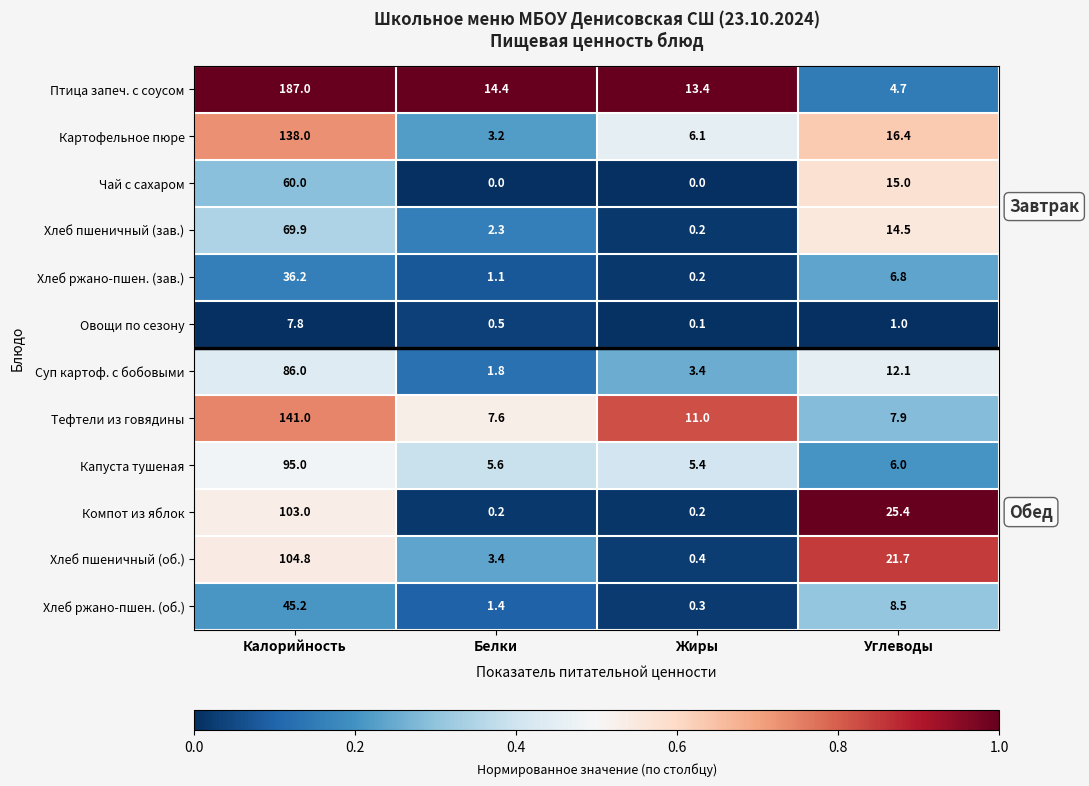

What is the lowest value of the Птица запеч. с соусом series?

4.7